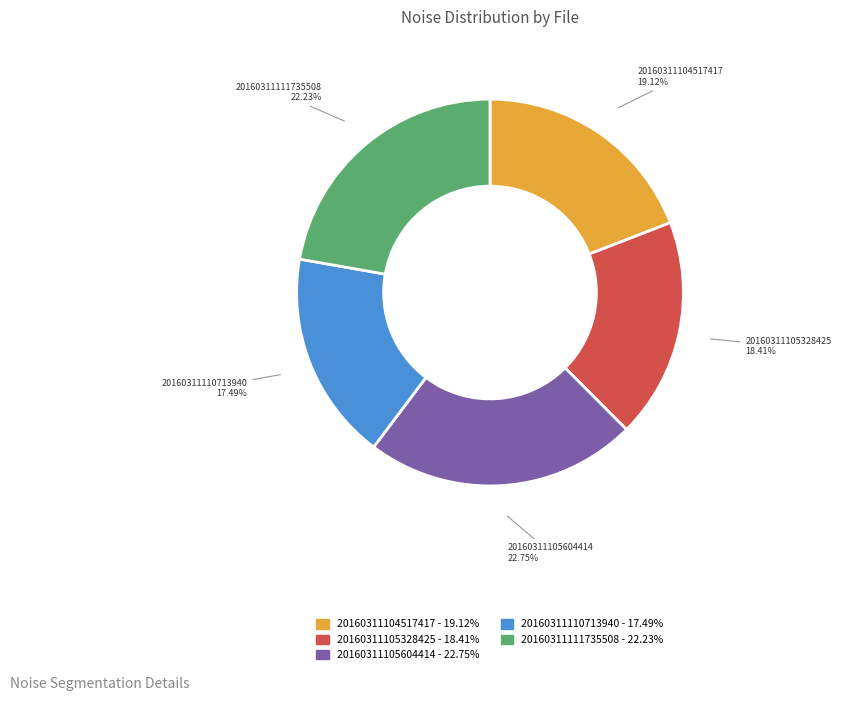

True or false: 20160311105604414 accounts for 23% of the total.

True